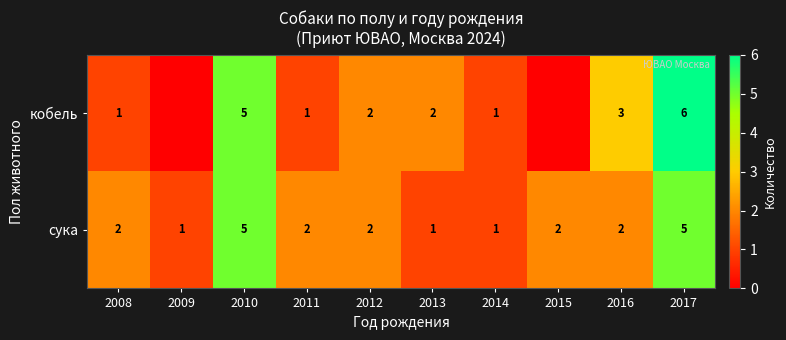

What is the sum of the сука values at 2012 and 2009?

3